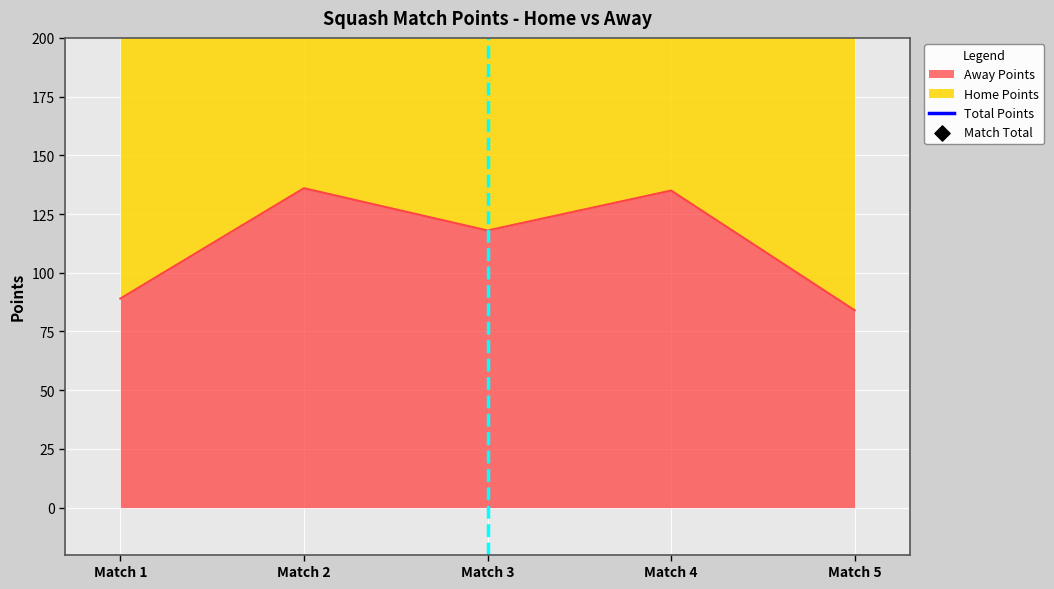

At how many categories does at least one series exceed 252?

1